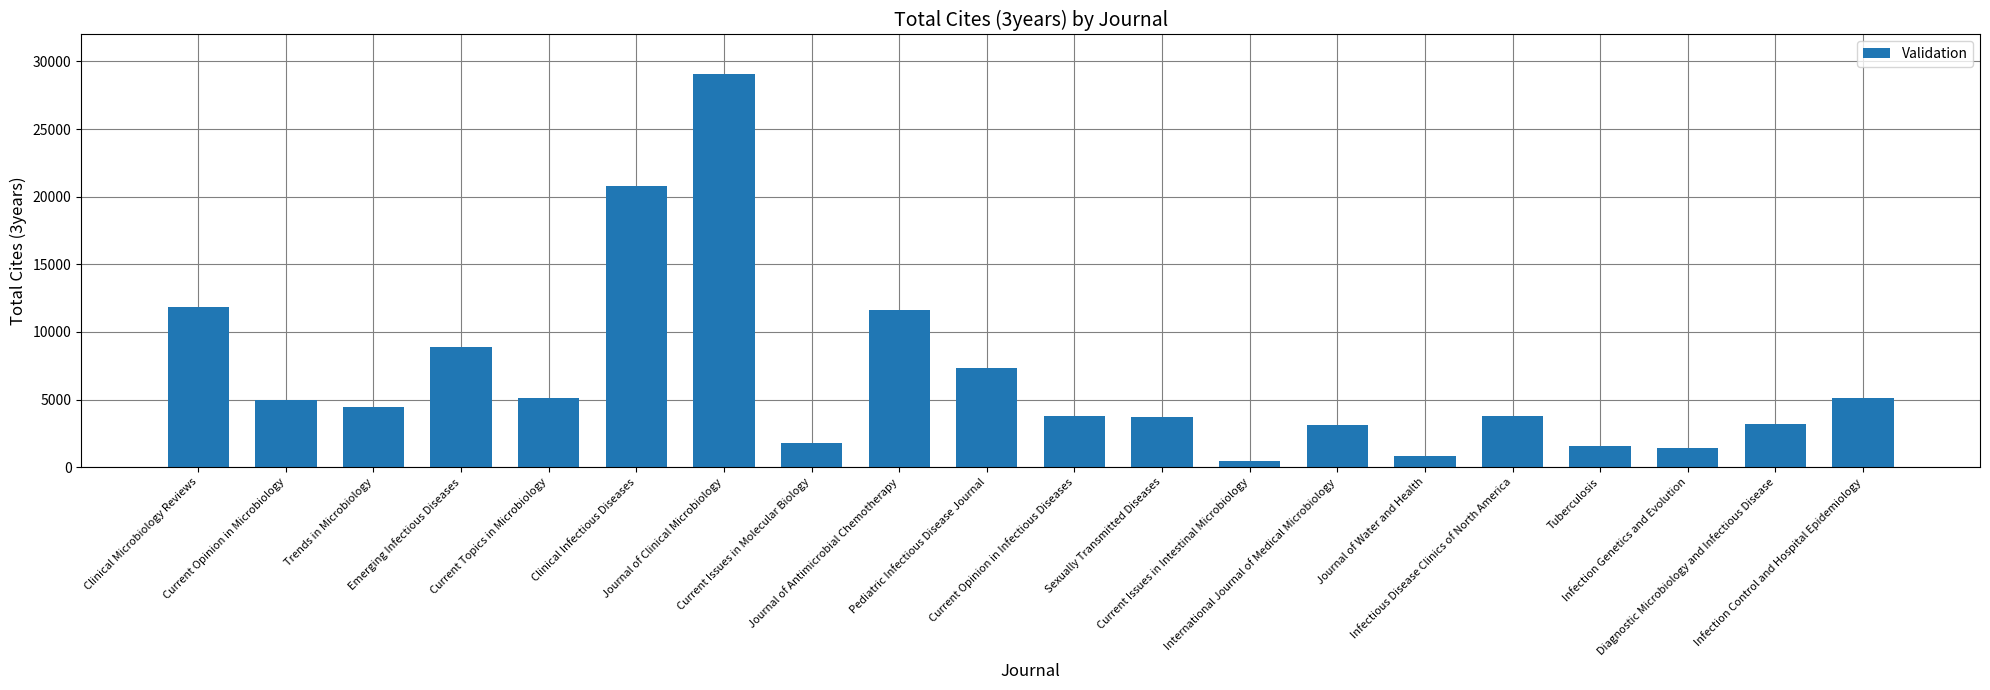

How many series are shown in this chart?

1